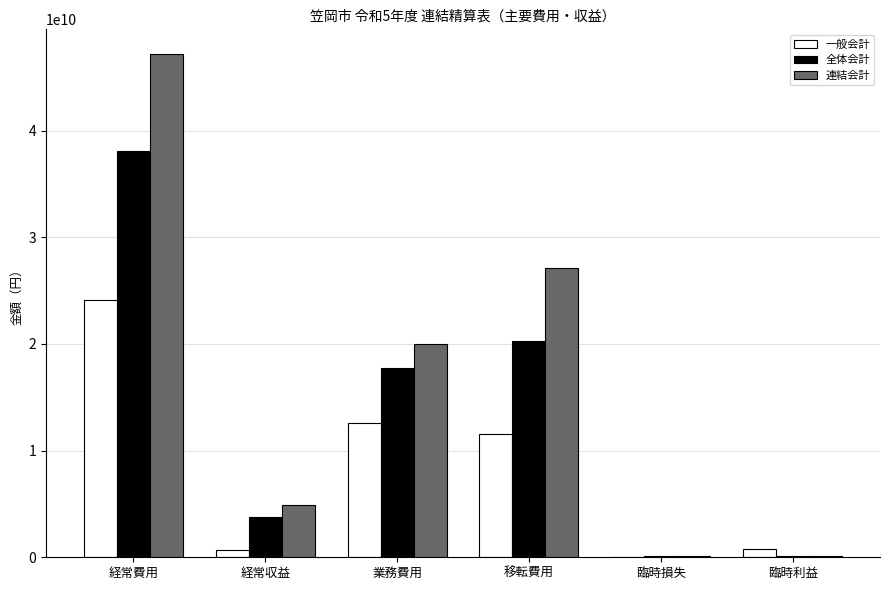

What is the sum of all 全体会計 values?

80168238148